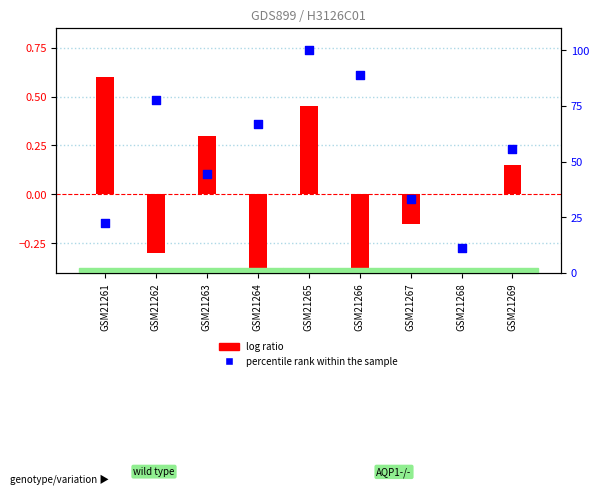

Which series reaches the maximum Y coordinate?

percentile rank within the sample